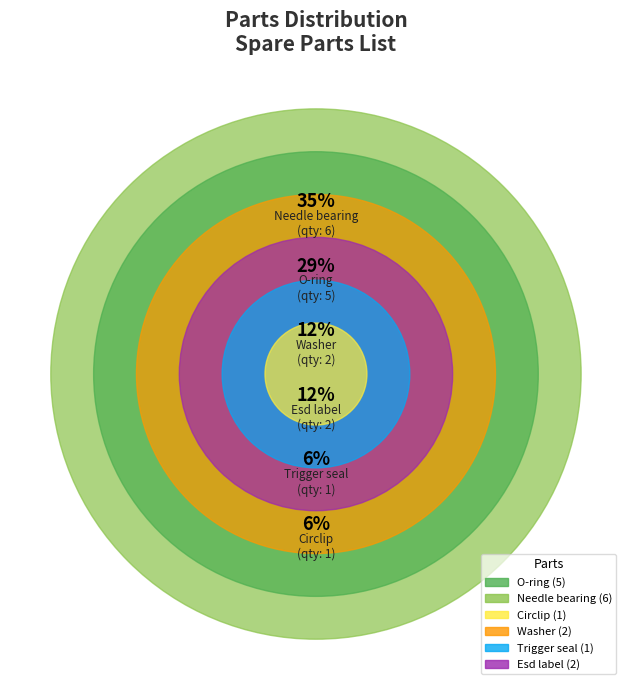

To the nearest percent, what is the difference between the Esd label and O-ring slice percentages?

18%